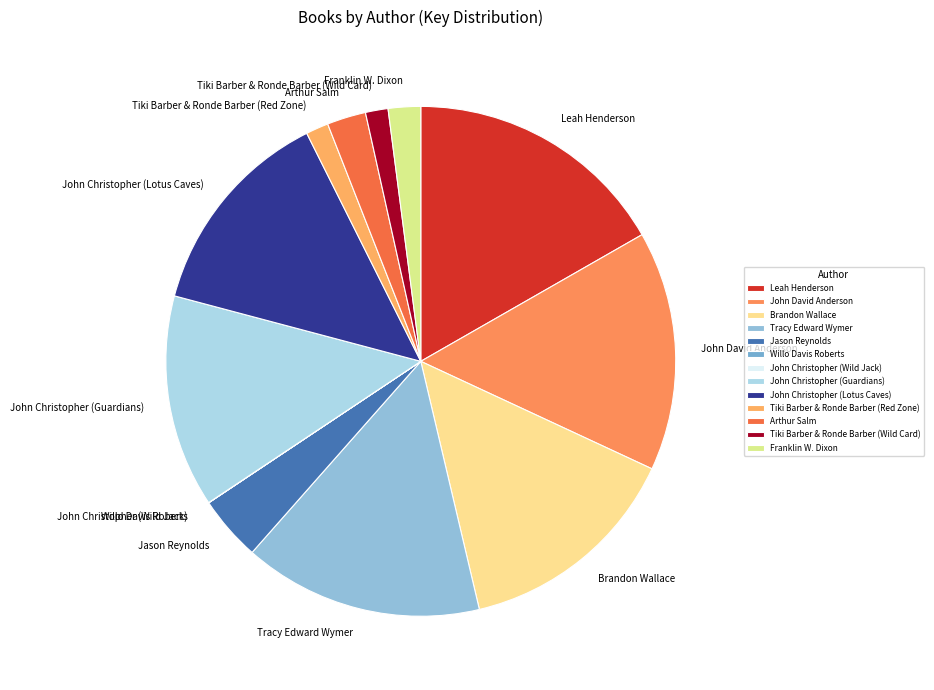

Is the sum of Brandon Wallace and Tiki Barber & Ronde Barber (Wild Card) greater than half?

No